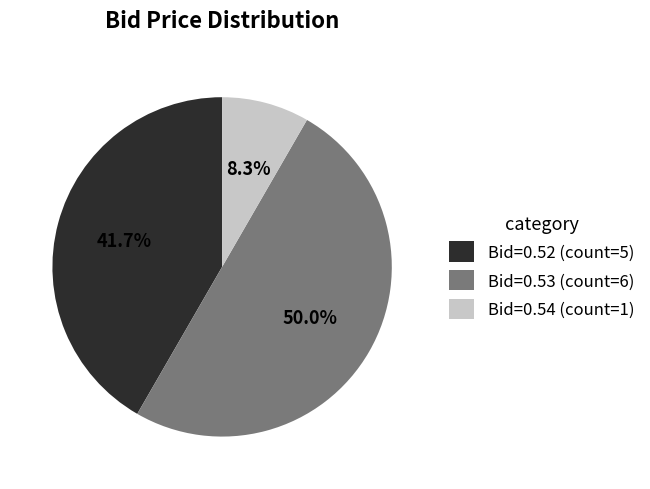

Which slice represents more than half of the pie?

Bid=0.53 (count=6)